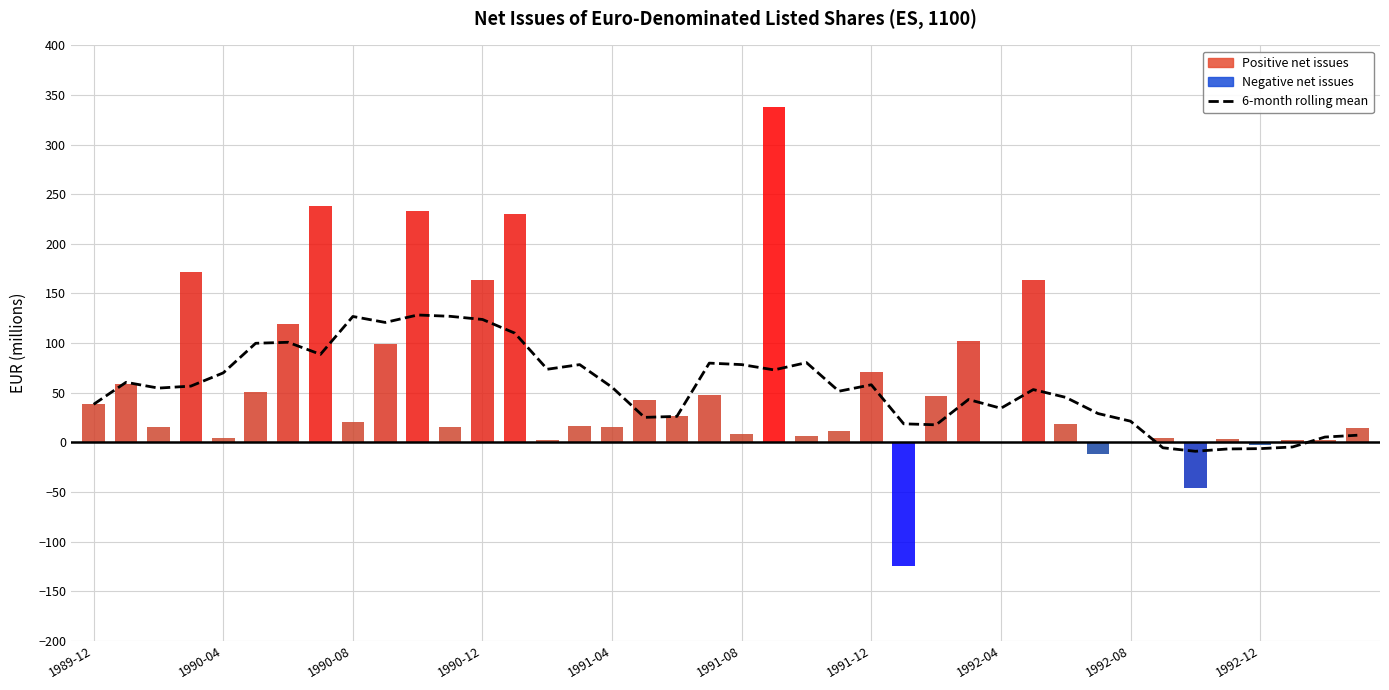

What position from the left is 22?

23